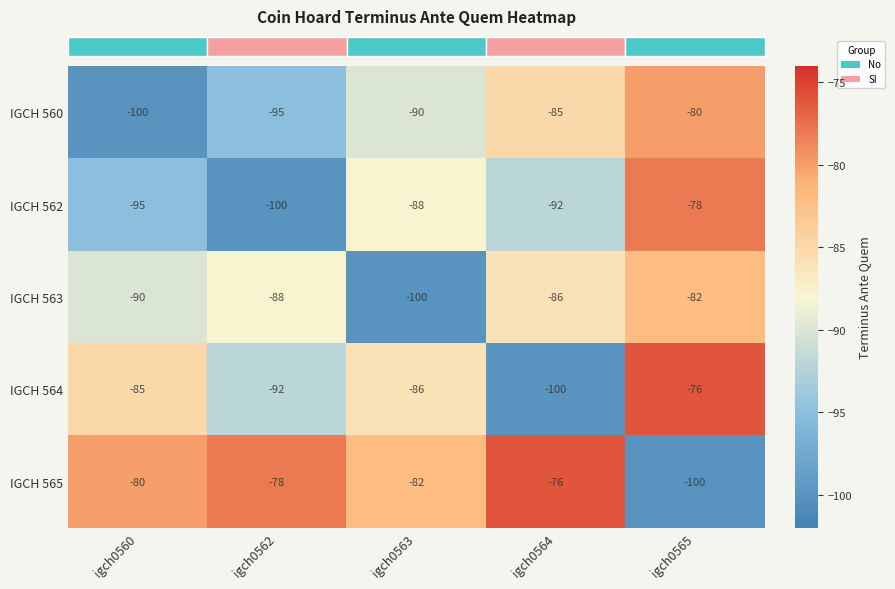

True or false: IGCH 560 has a value of -130 at igch0563.

False